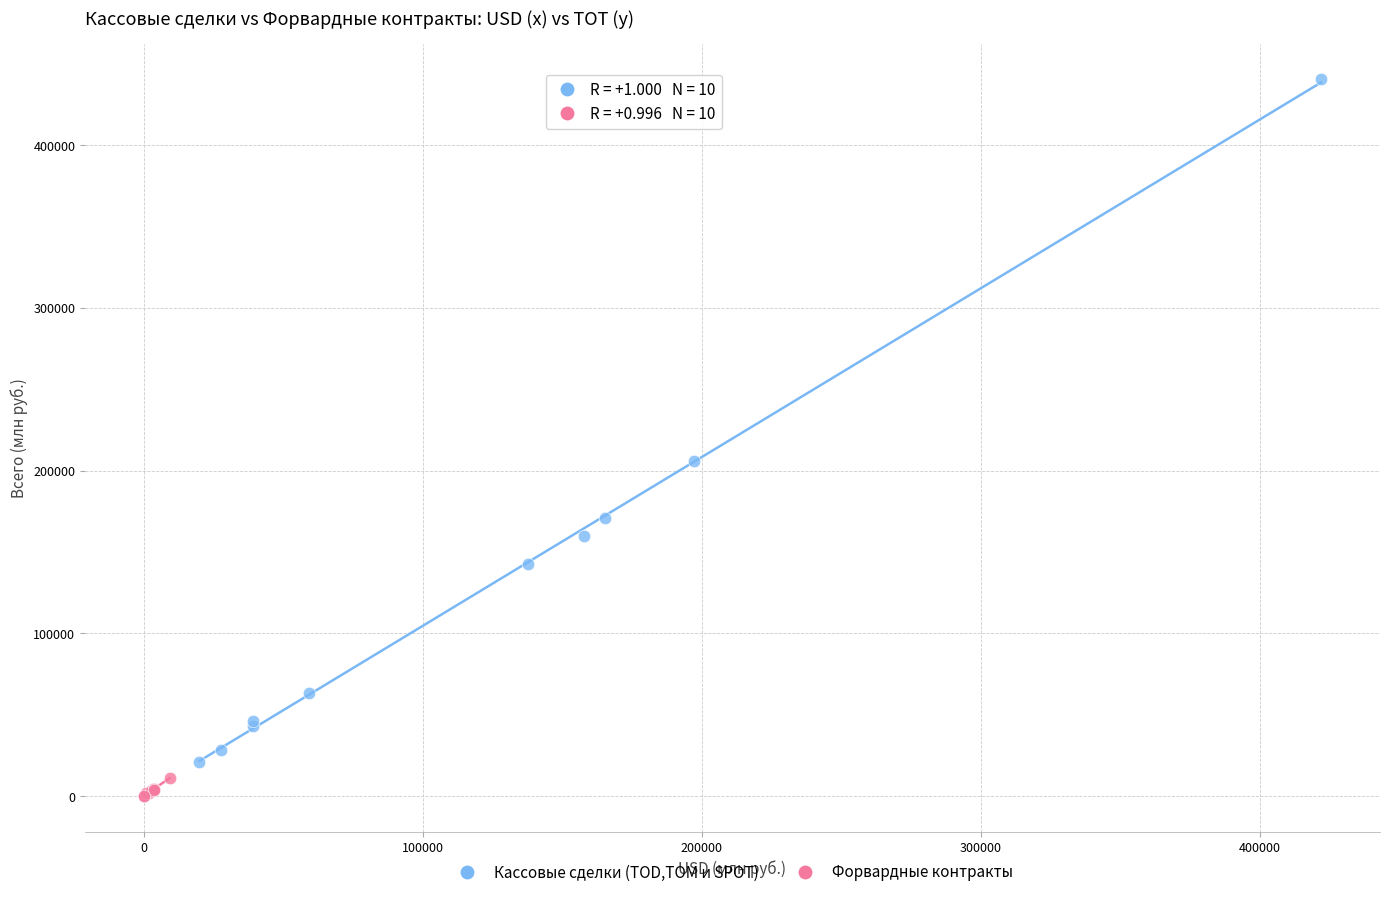

Which series reaches the minimum Y coordinate?

Форвардные контракты